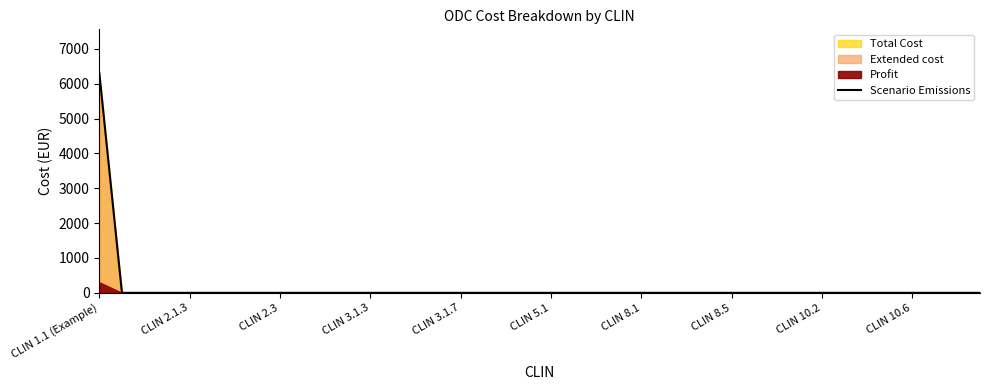

The value of Scenario Emissions at CLIN 8.1 is -4237. True or false?

False